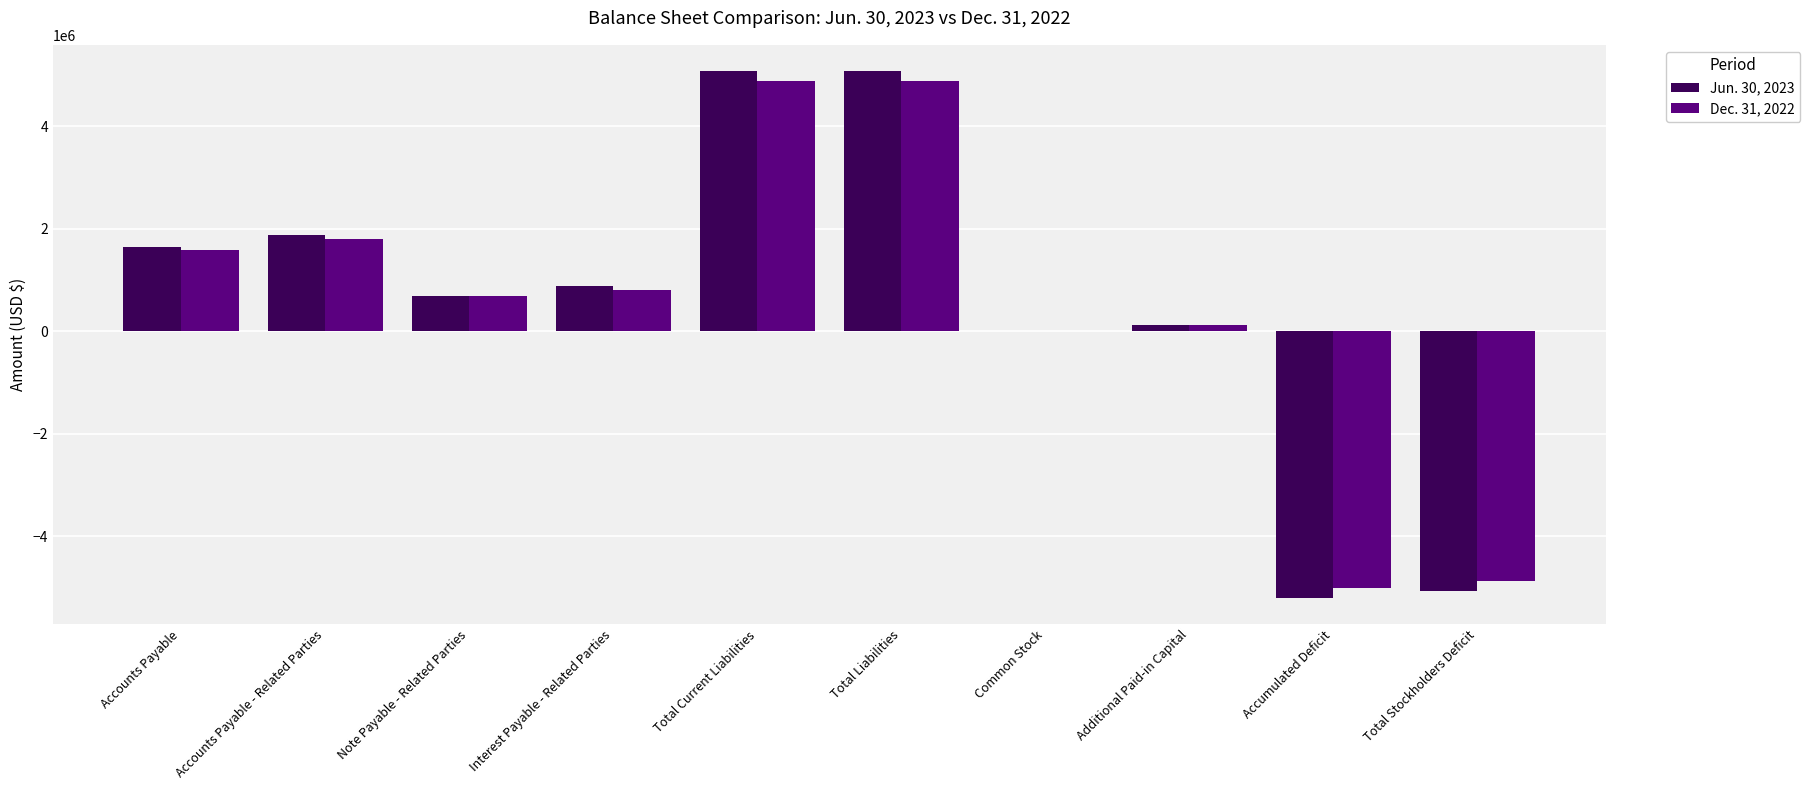

Reading left to right, extract all data points from this chart.

Jun. 30, 2023: 1636781	1867456	693714	871976	5069927	5069927	246	125456	-5195629	-5069927
Dec. 31, 2022: 1591151	1803339	681527	798197	4874214	4874214	246	125456	-4999916	-4874214